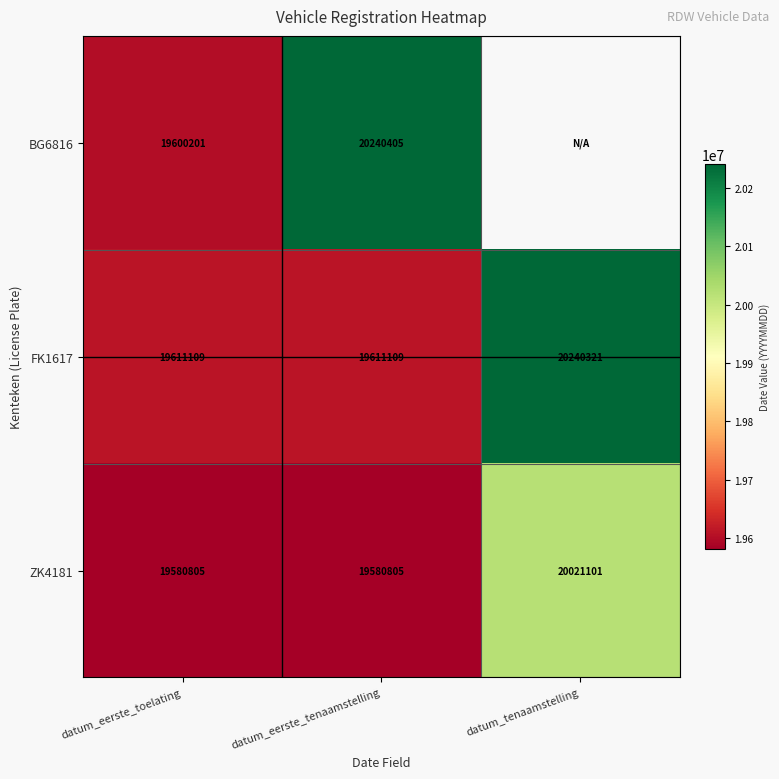

How many distinct data groups are displayed?

3